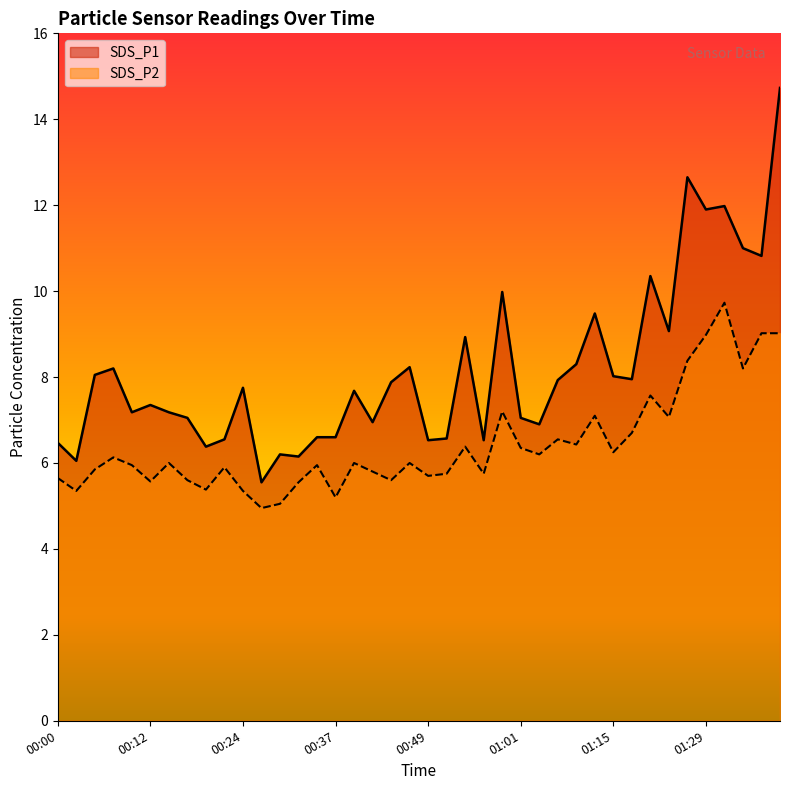

Which series has the largest total across all categories?

SDS_P1